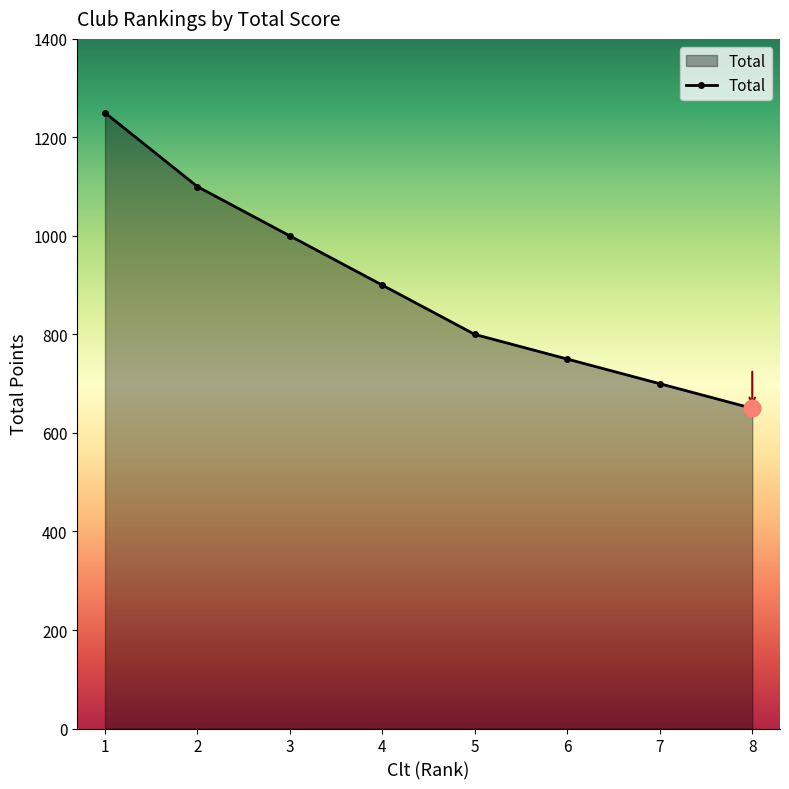

What is the value of the 3rd point from the left?

1000